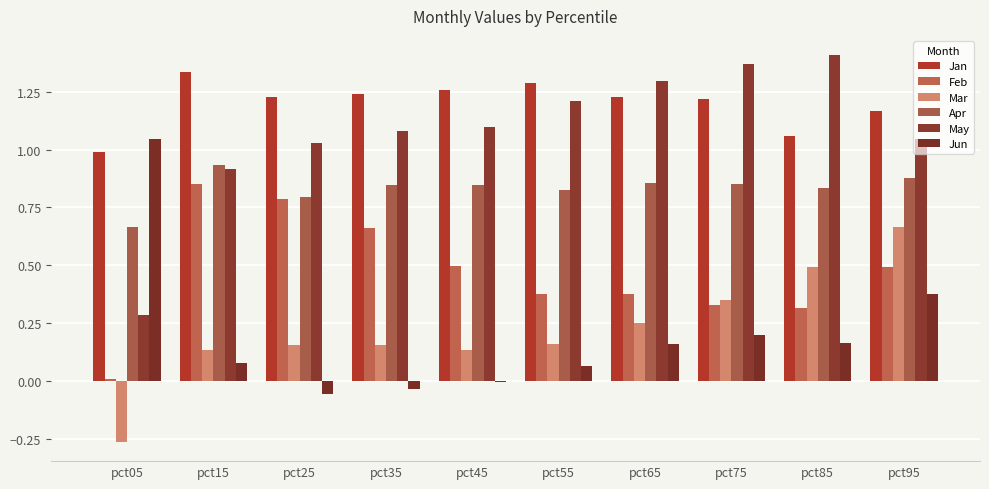

What is the spread (max minus min) of values at pct35?

1.3